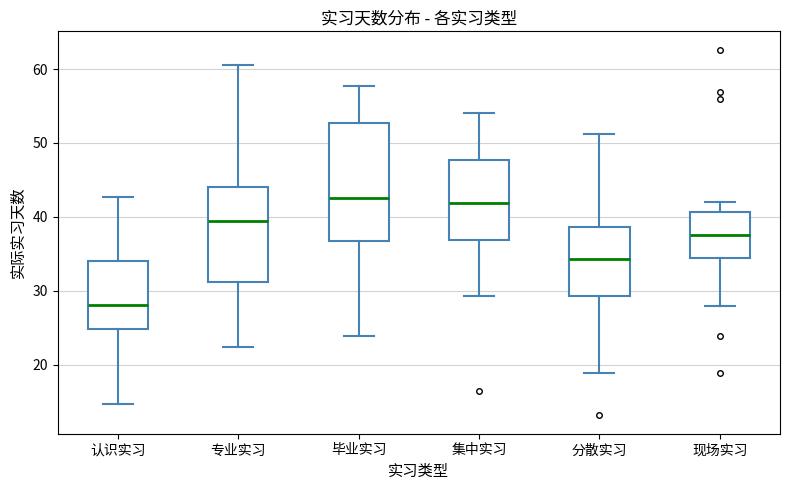

Which box is the tallest, from its lower edge to its upper edge?

毕业实习